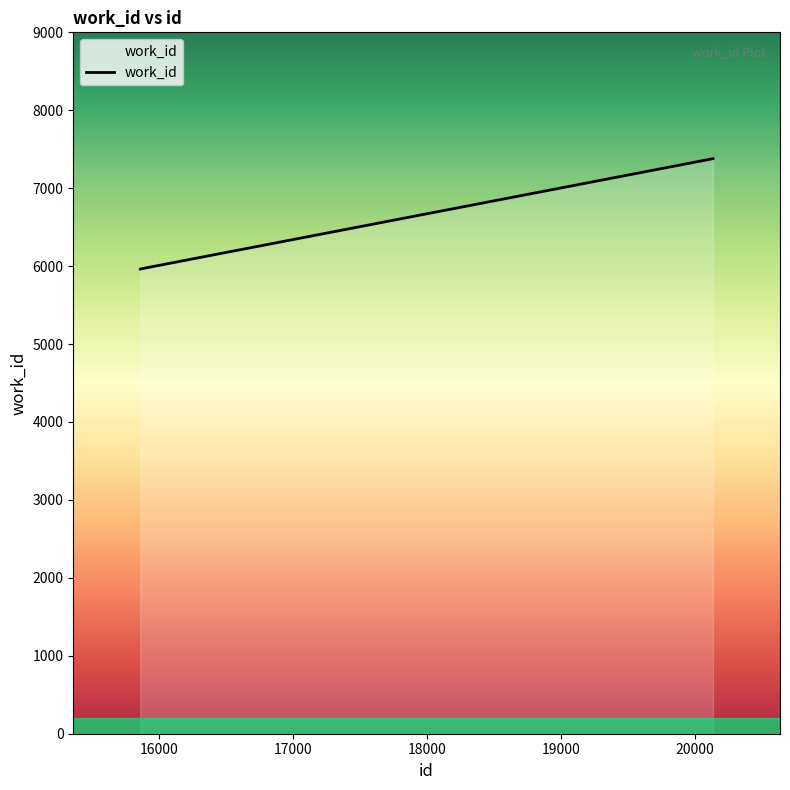

What is the smallest value displayed?

5962